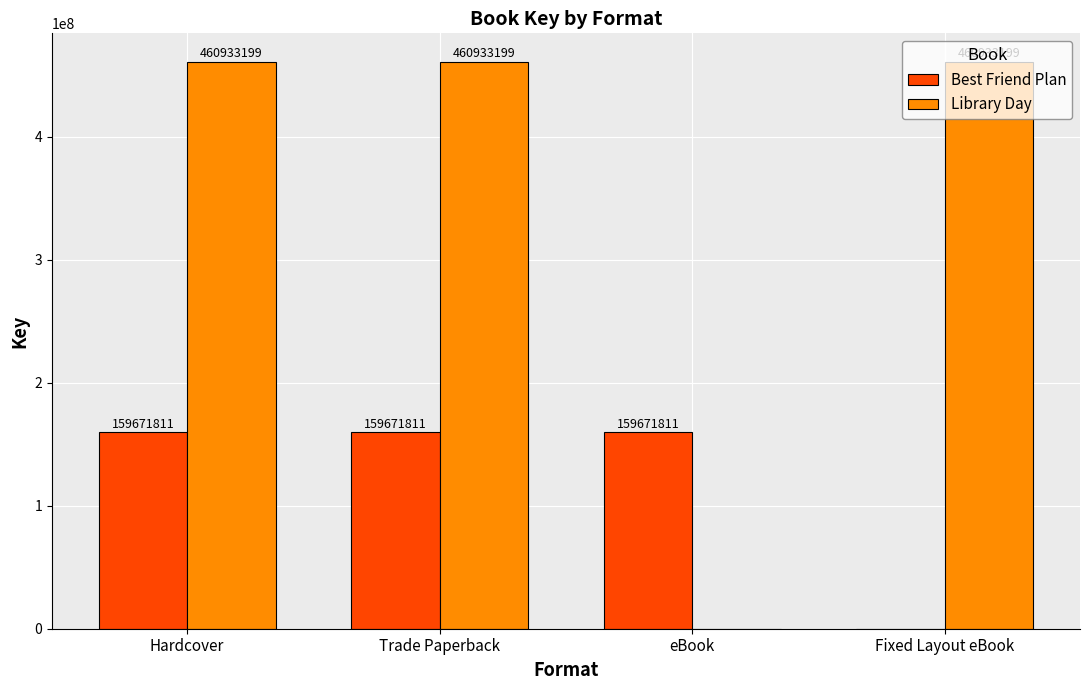

Is the value of Library Day at eBook greater than the value of Best Friend Plan at eBook?

No